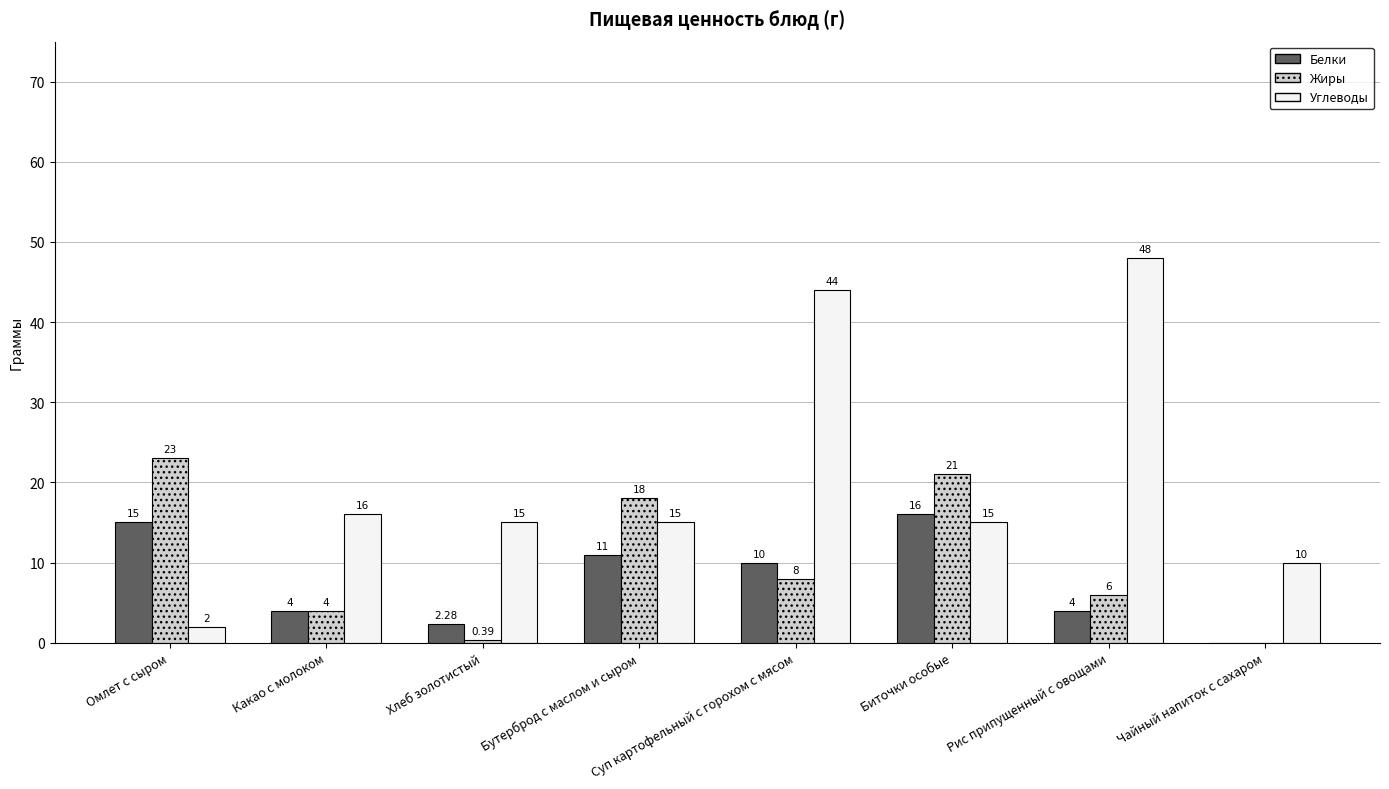

What is the sum of all Углеводы values?

165.0